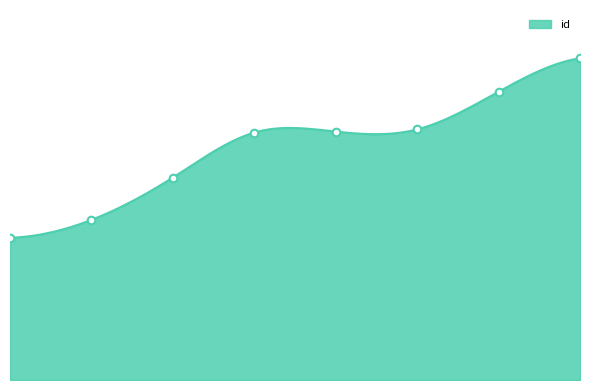

What is the change in value from 5682 to 6958?

+3605